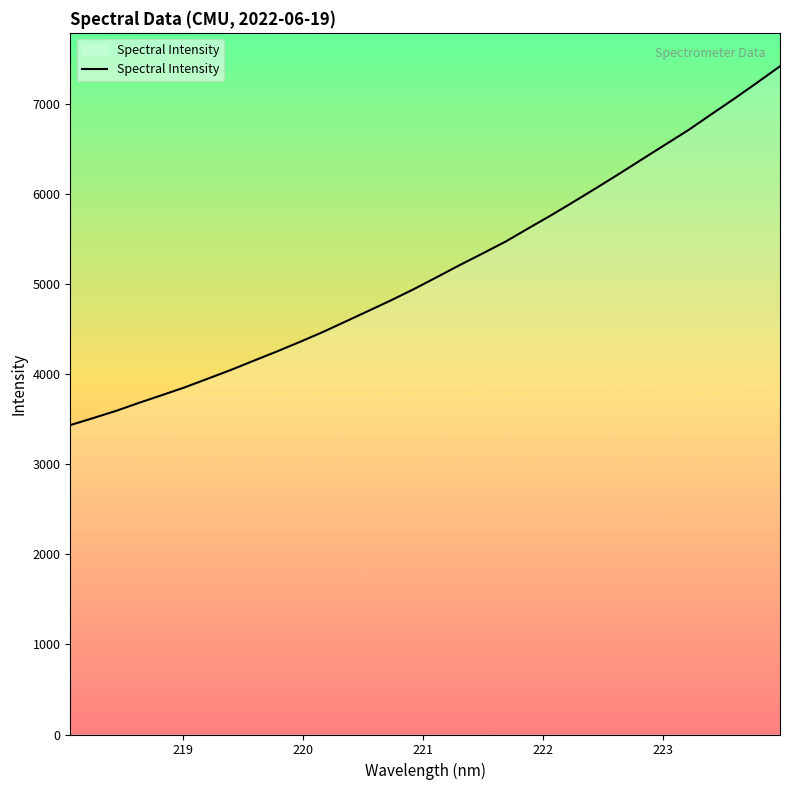

Does the chart display data point markers on the line(s)?

No